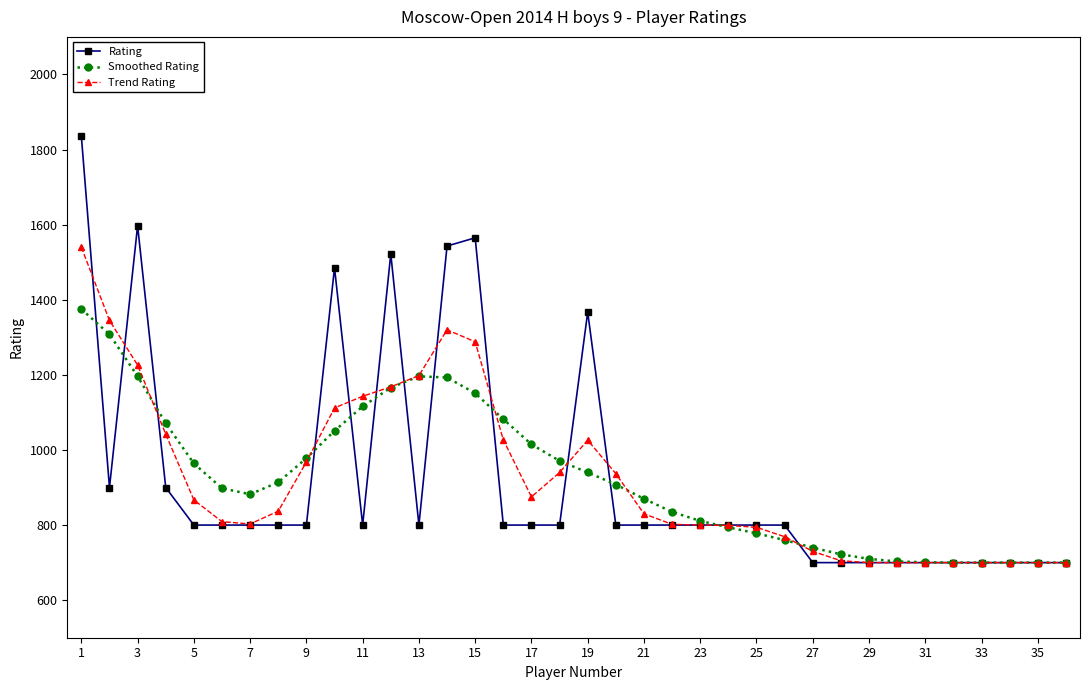

Which series has the widest spread of values?

Rating